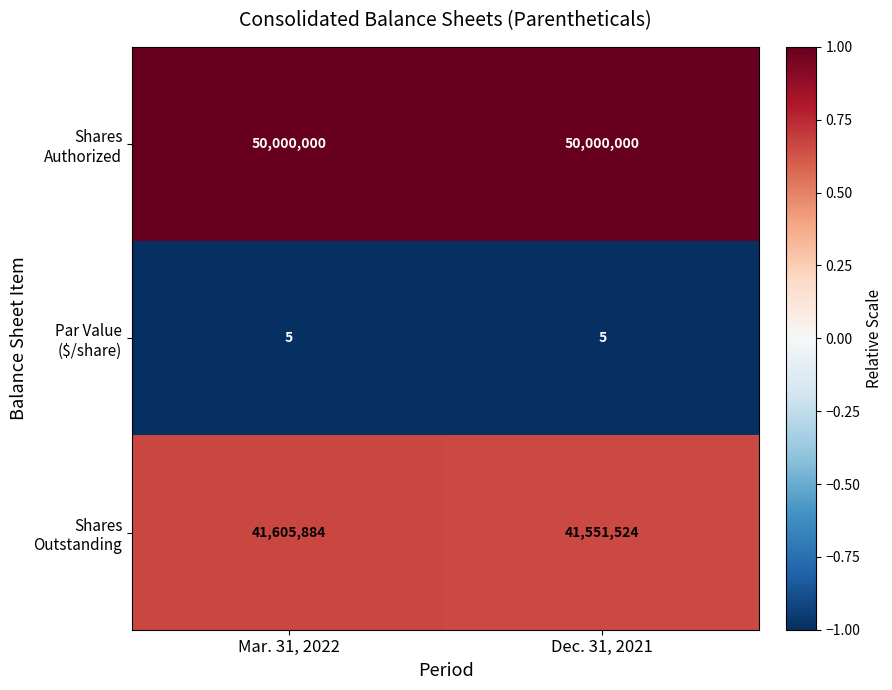

At which category is the sum across all series the highest?

Mar. 31, 2022